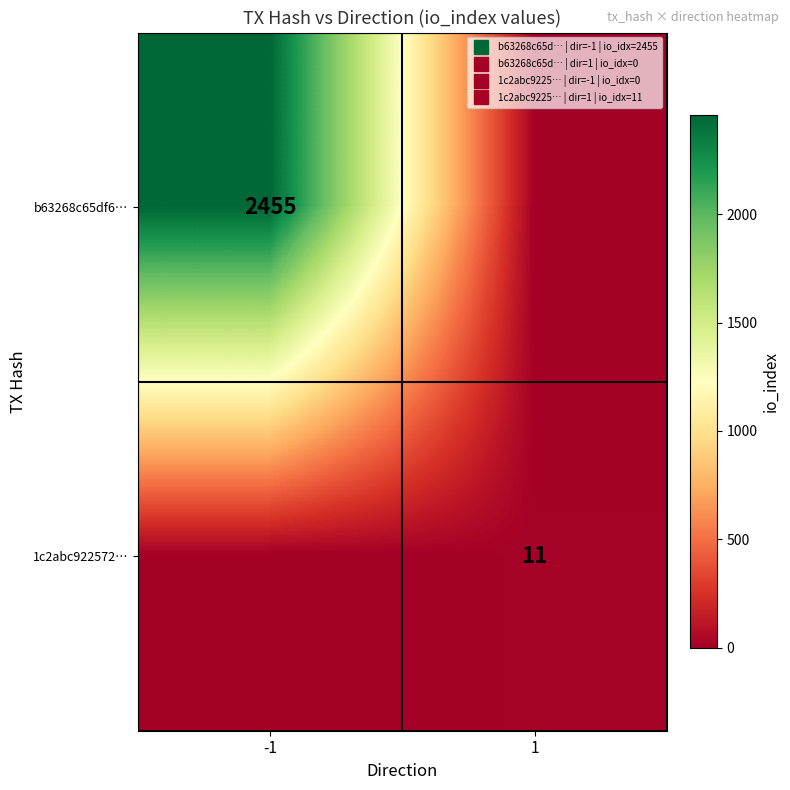

What is the sum of the b63268c65df6… values at 1 and -1?

2455